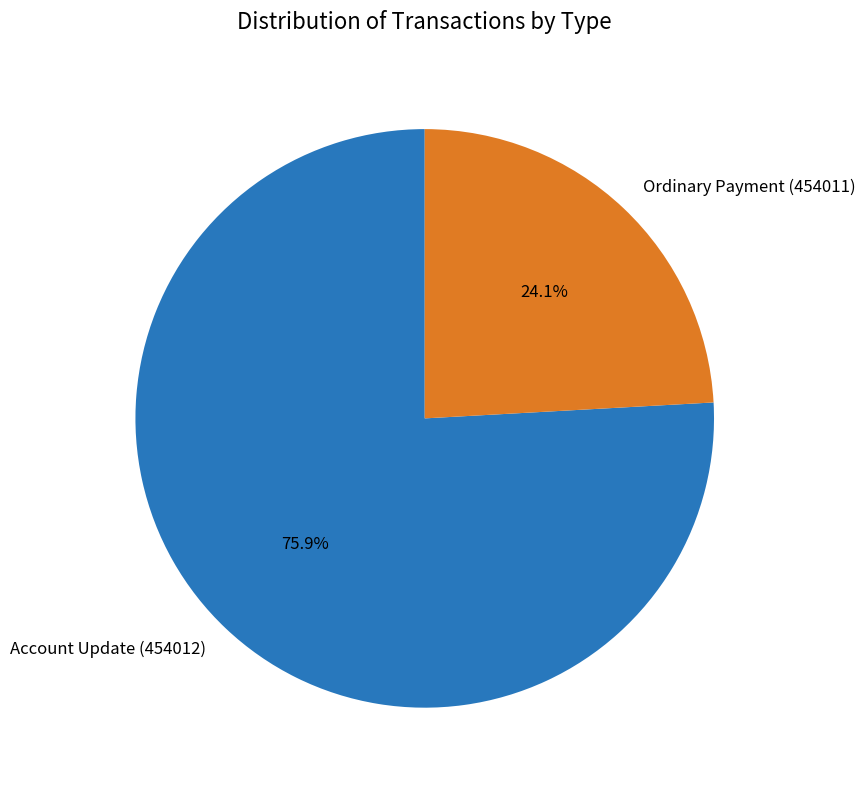

Is there a majority slice in this chart?

Yes